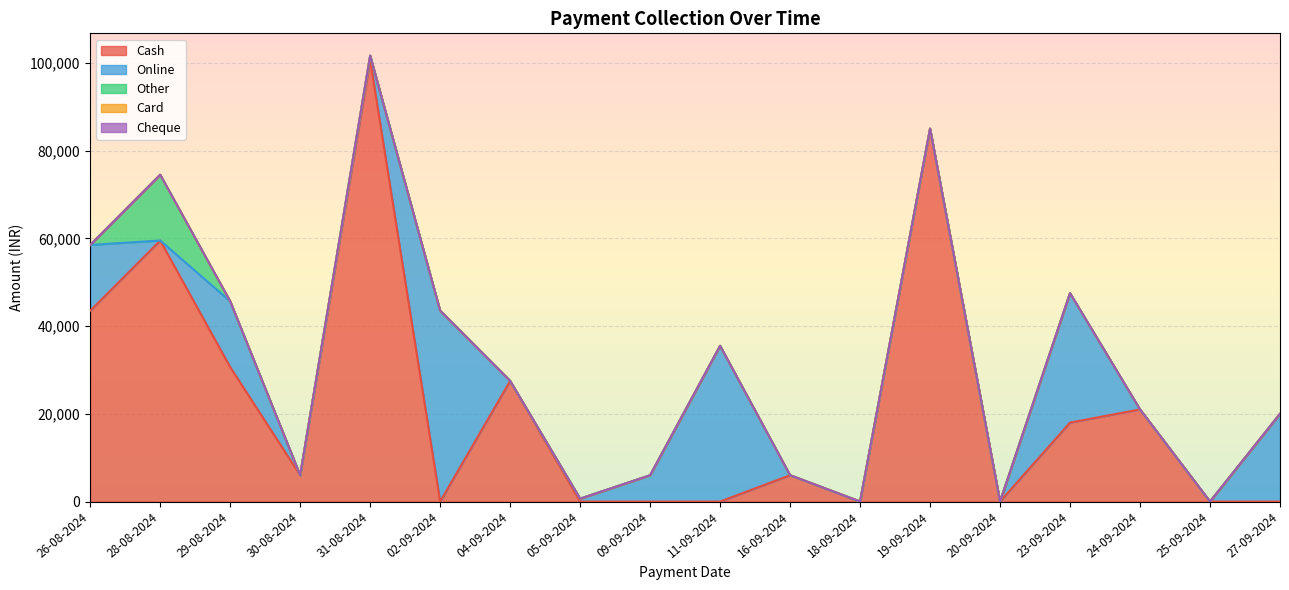

Which series has the largest total across all categories?

Cash